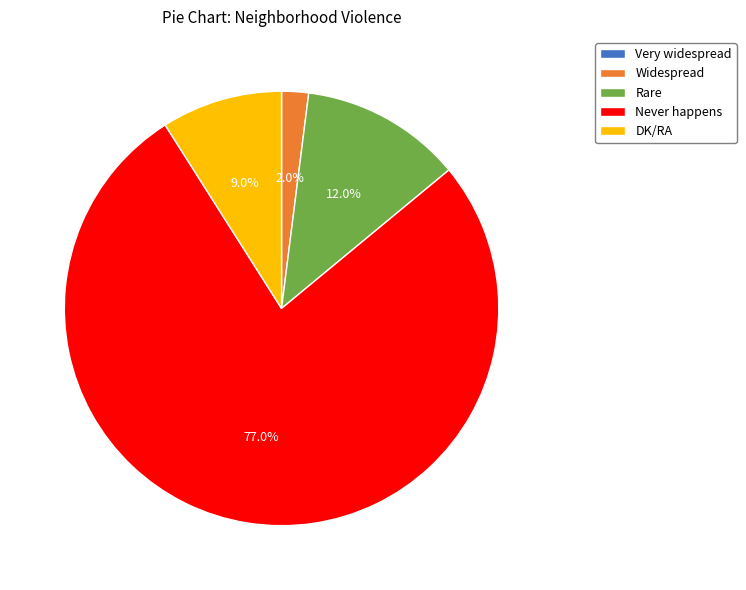

What percentage do Rare and Never happens together represent?

89.0%